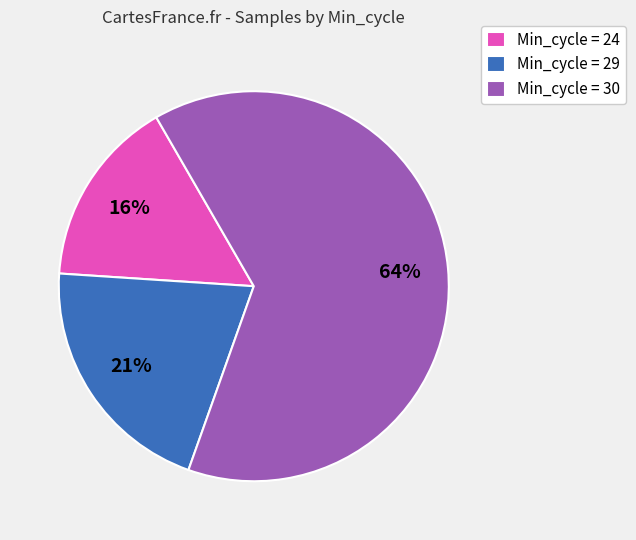

Count the number of slices in the pie.

3